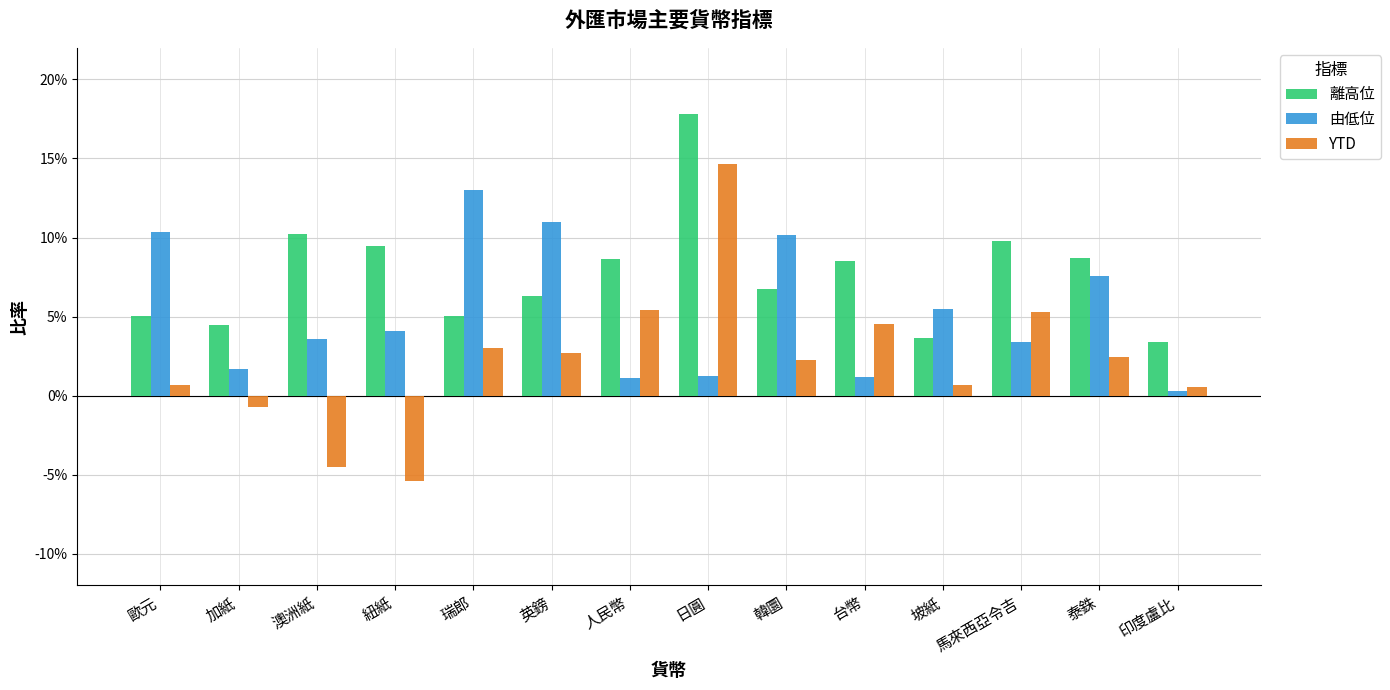

Does the chart contain any negative values?

Yes